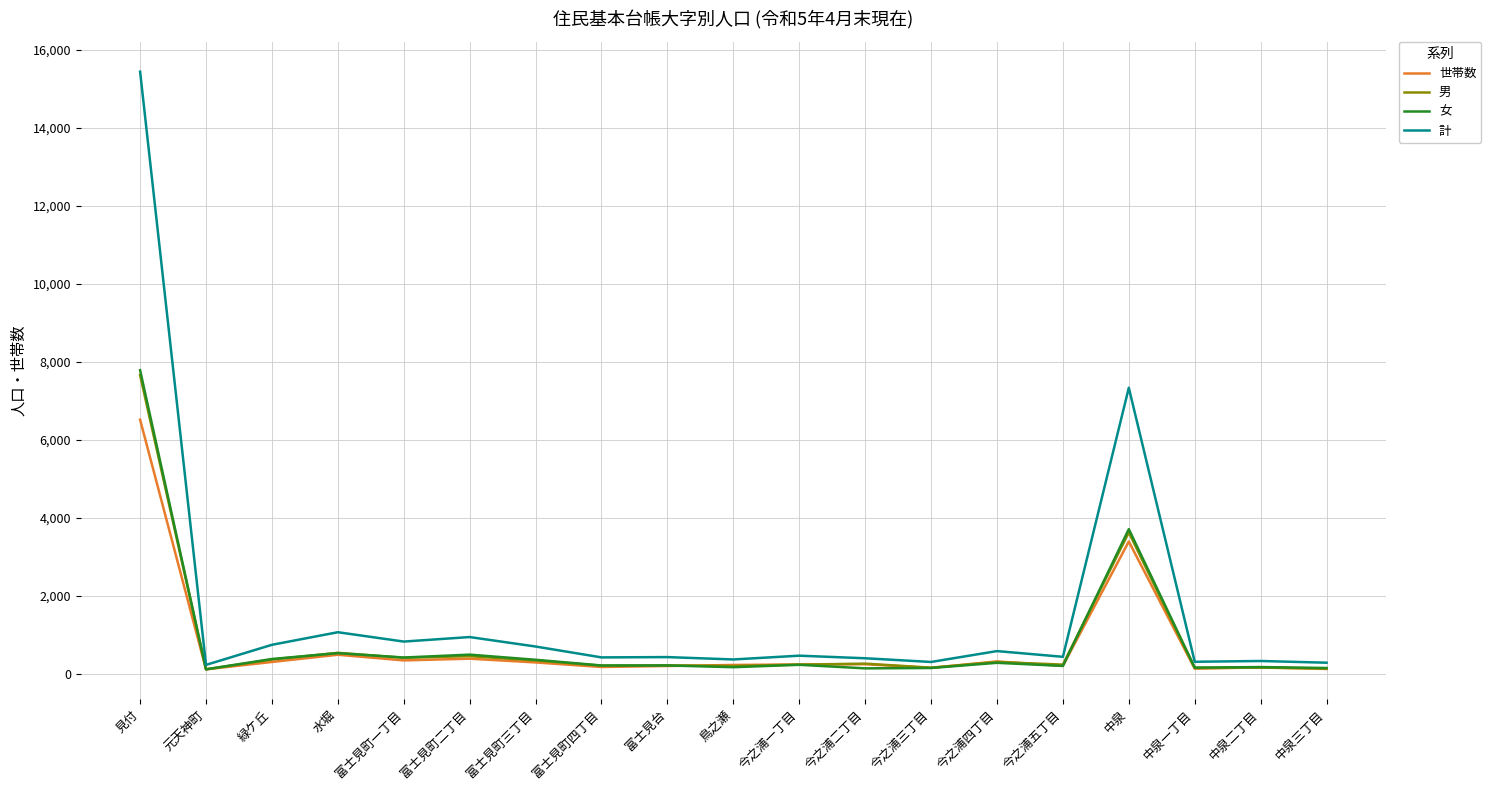

What is the sum of all 世帯数 values?

13992